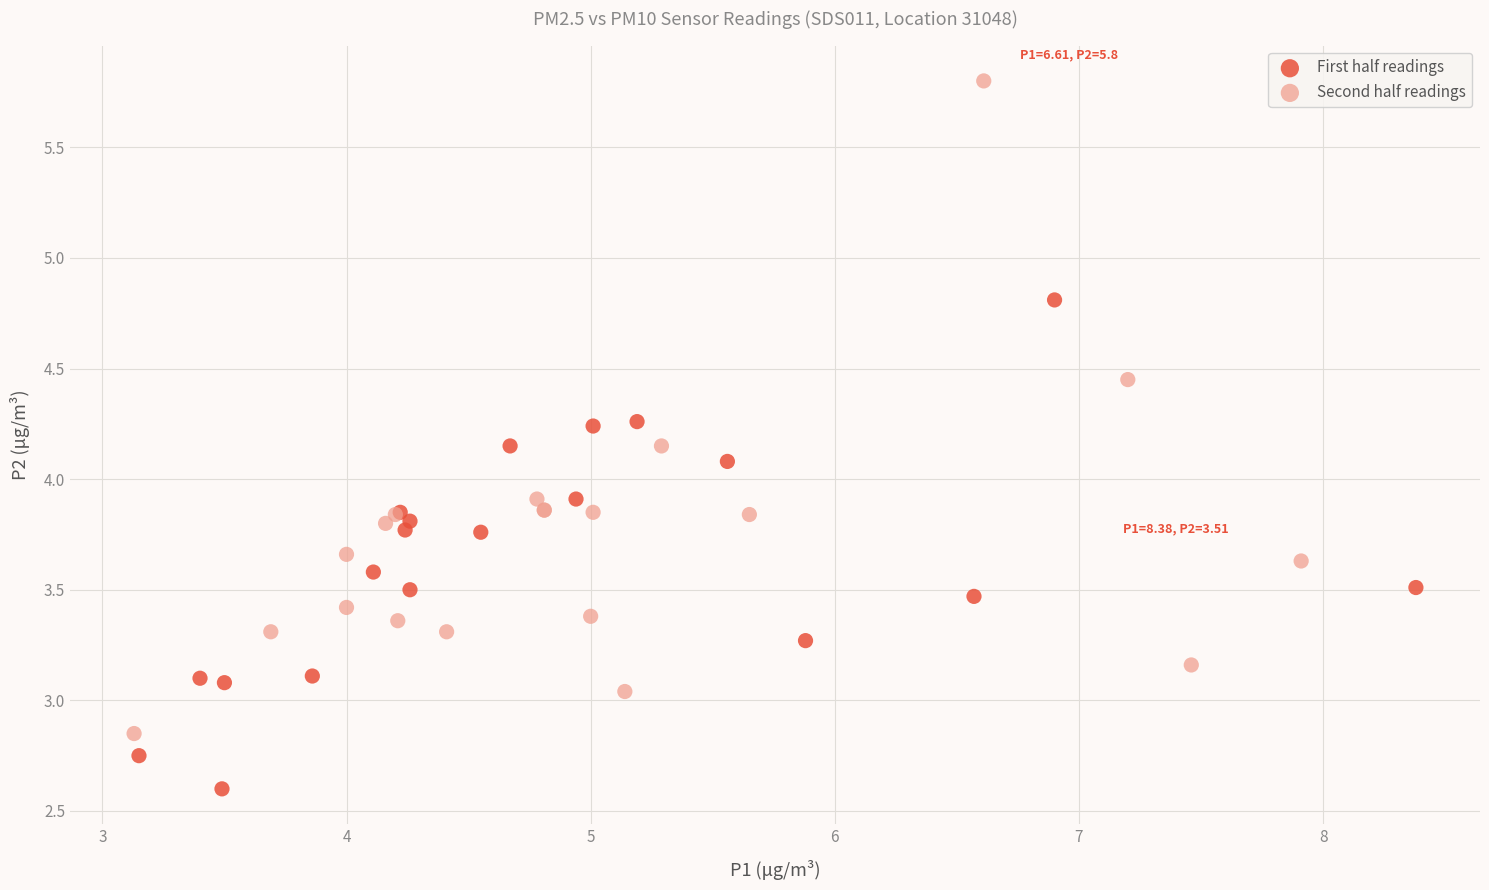

Which series contains the highest Y value?

Second half readings